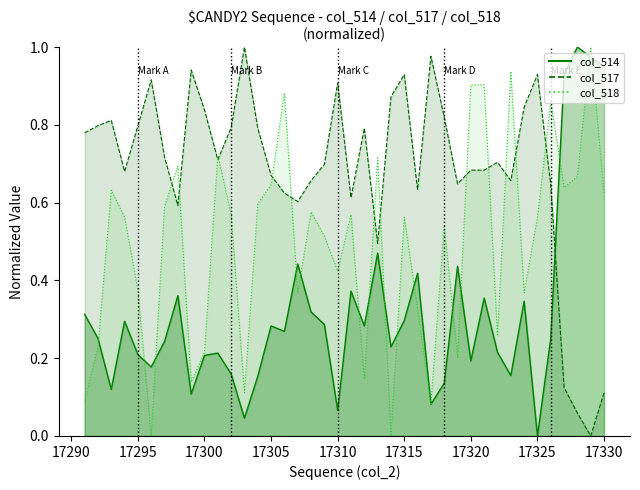

After their last crossing, which series has the higher values: col_518_line or col_517_line?

col_518_line